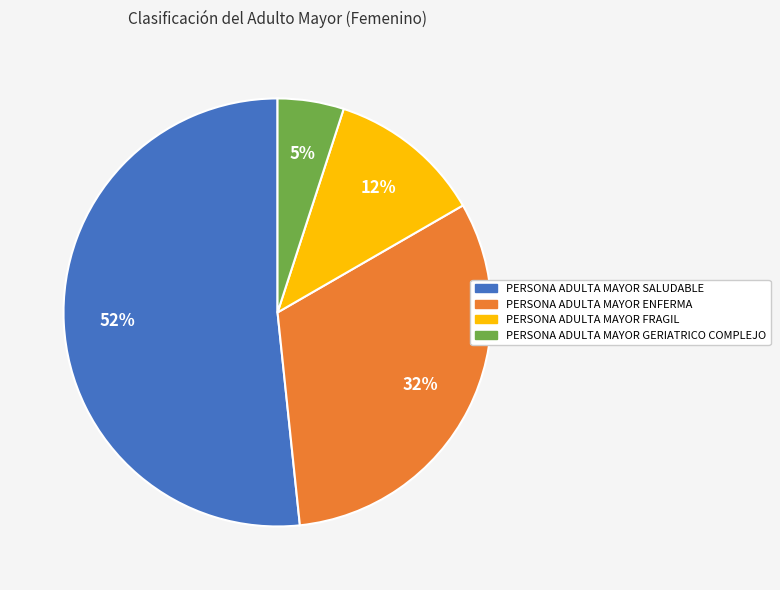

Which has a higher value, PERSONA ADULTA MAYOR FRAGIL or PERSONA ADULTA MAYOR GERIATRICO COMPLEJO?

PERSONA ADULTA MAYOR FRAGIL